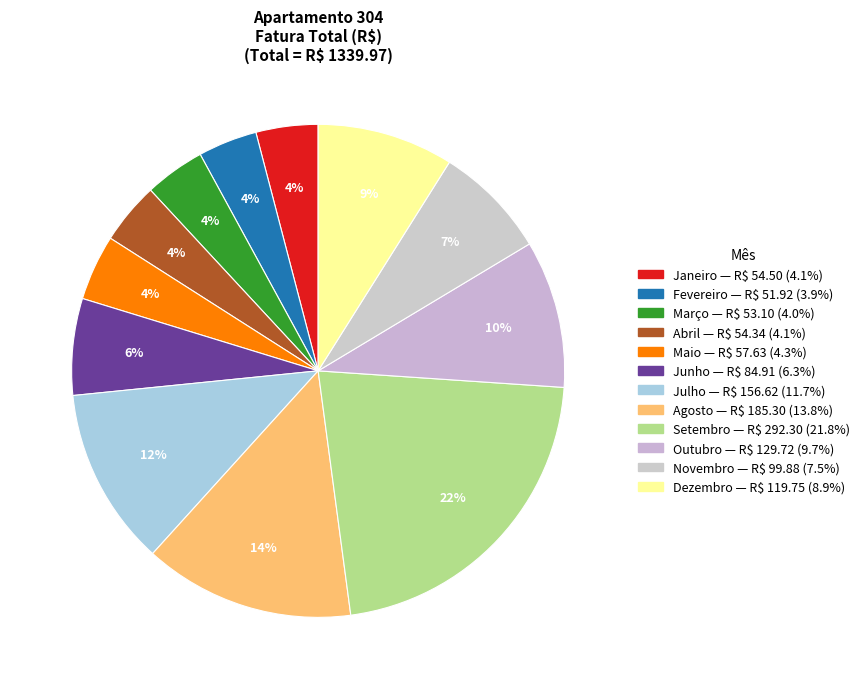

How many segments does this pie chart have?

12